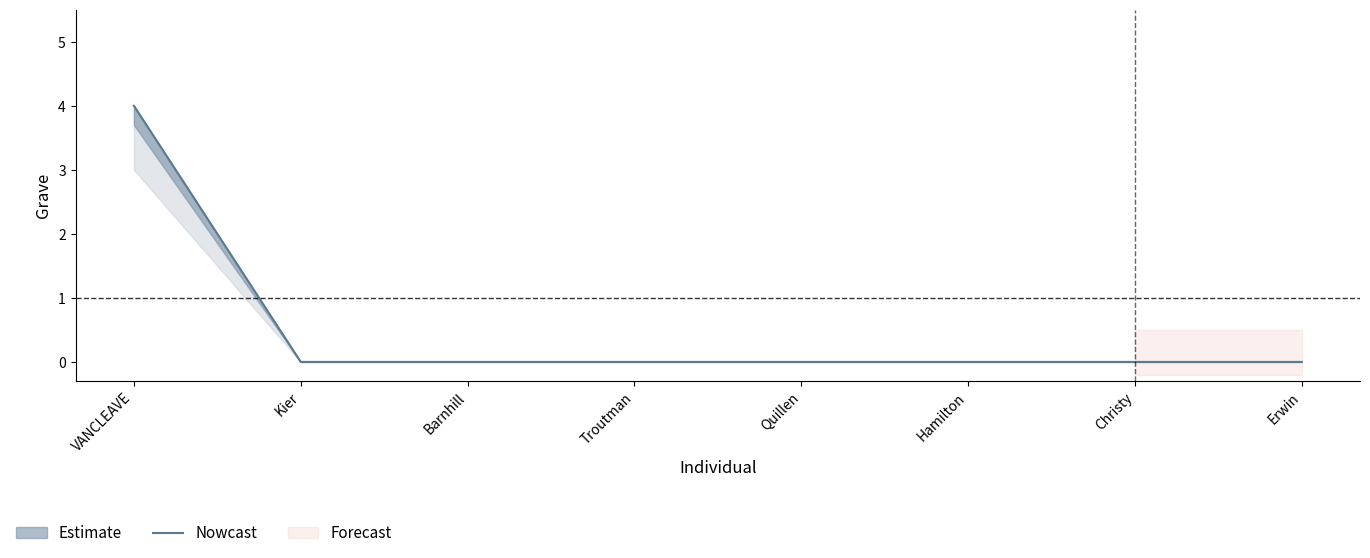

The value at VANCLEAVE is 4. True or false?

True